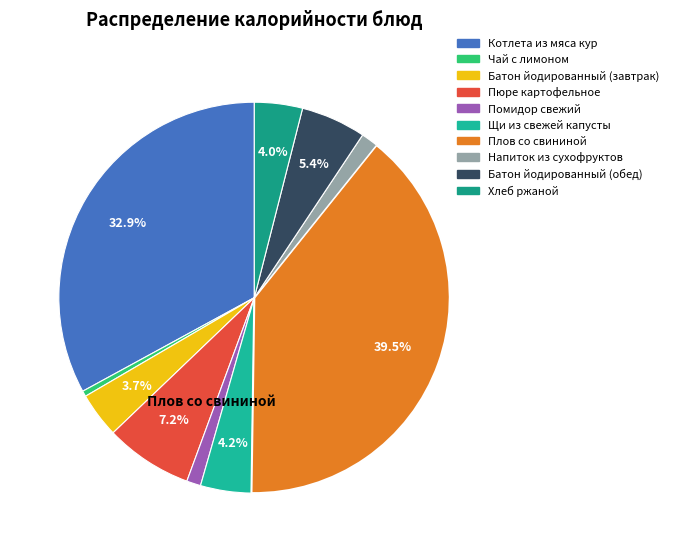

To the nearest percent, what is the difference between the Напиток из сухофруктов and Котлета из мяса кур slice percentages?

32%